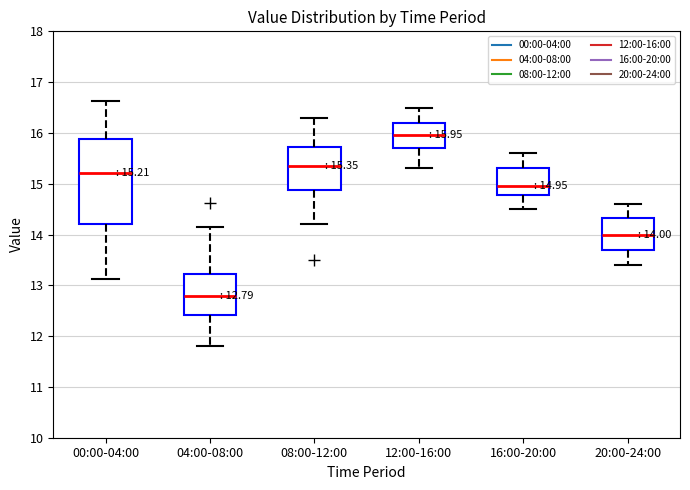

Which box's median line is the lowest?

04:00-08:00